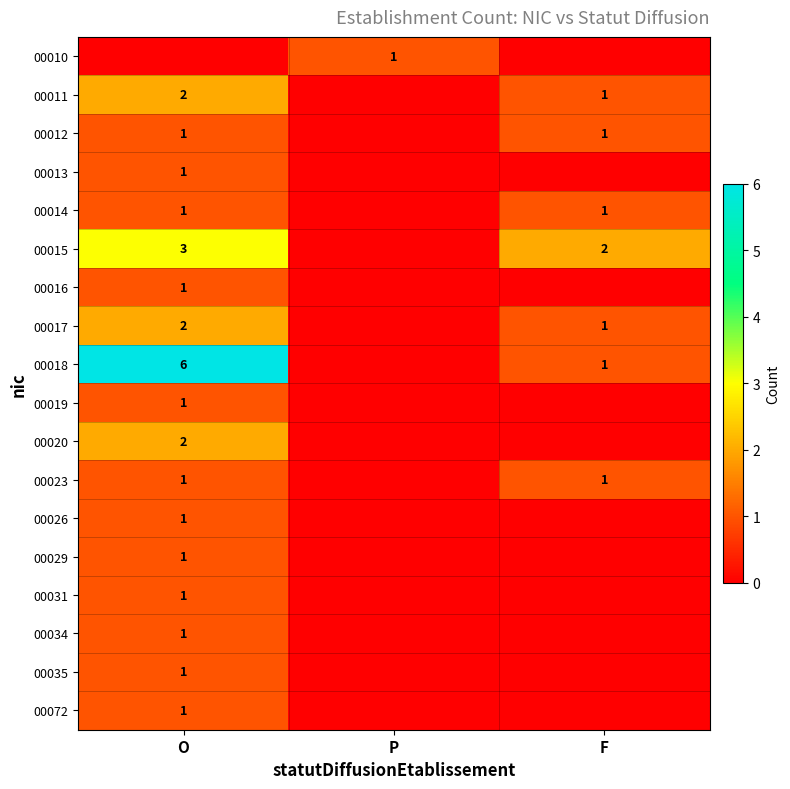

What is the total value across all series at F?

8